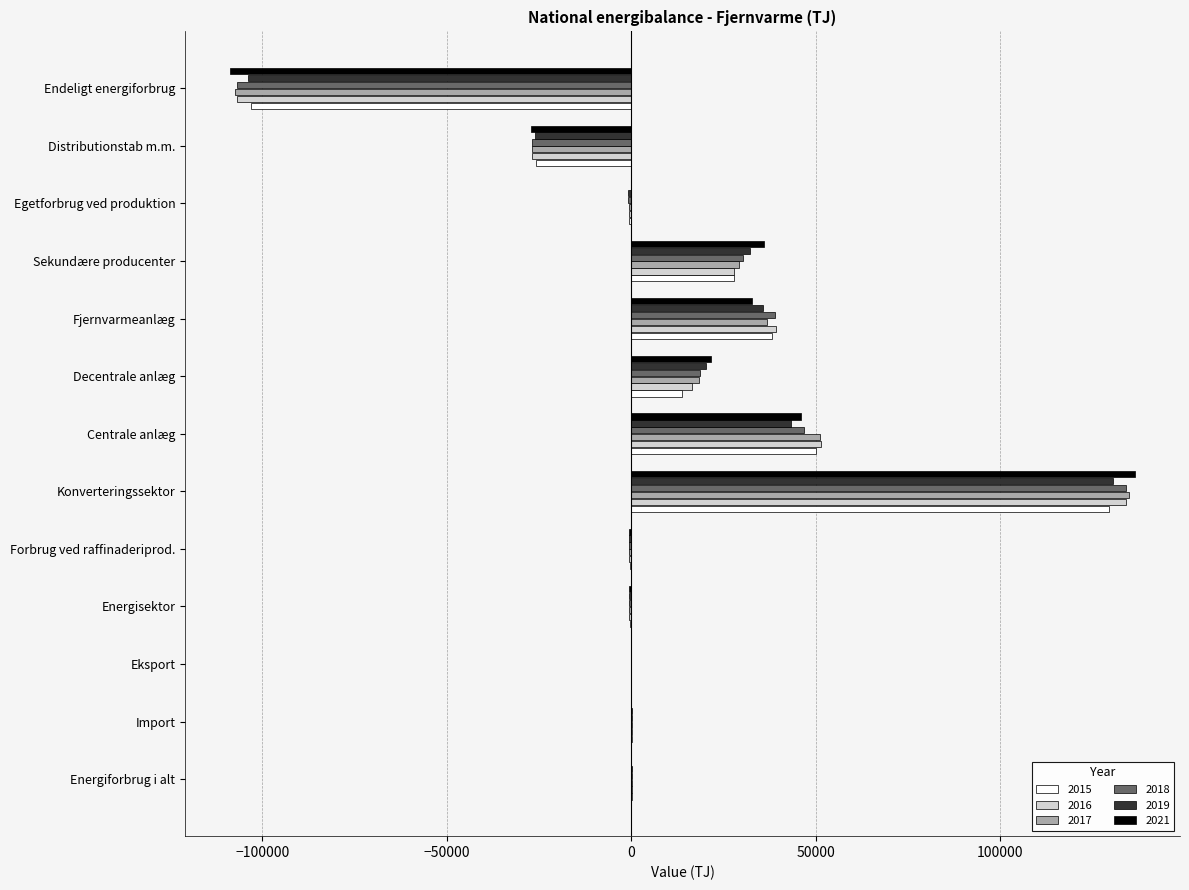

What is the highest value of the 2017 series?

134933